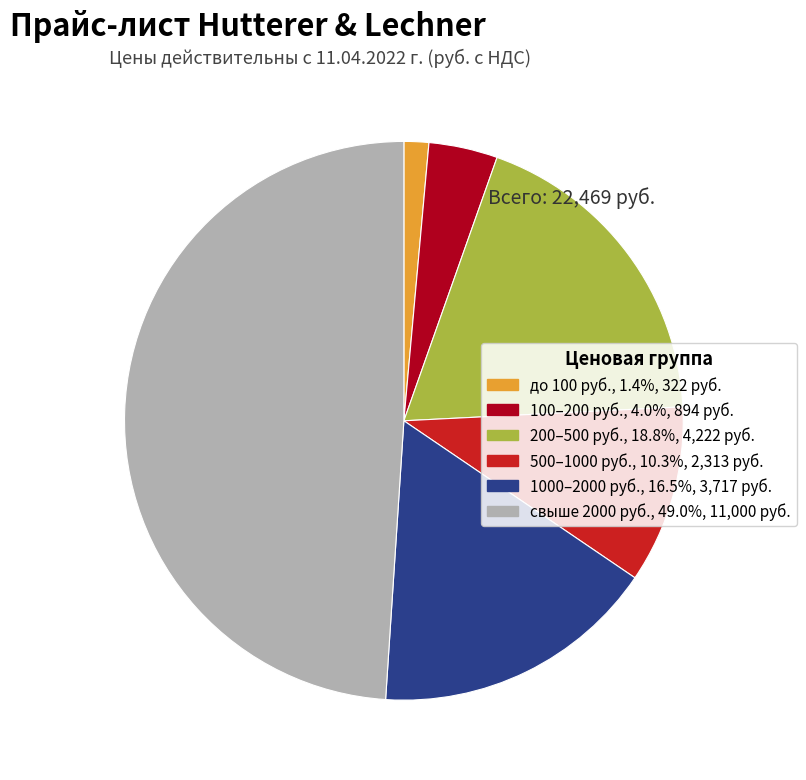

Is there a majority slice in this chart?

No